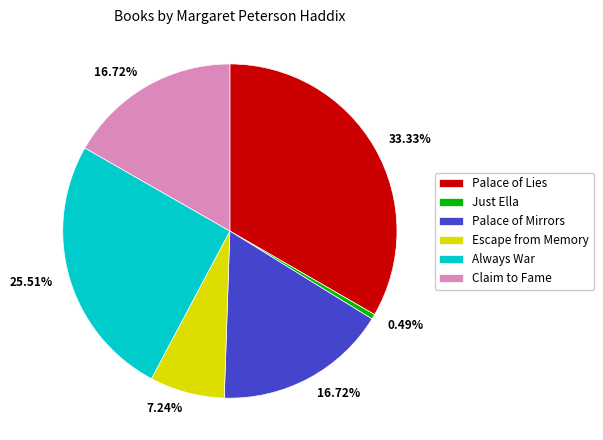

Between Palace of Mirrors and Escape from Memory, which is larger?

Palace of Mirrors